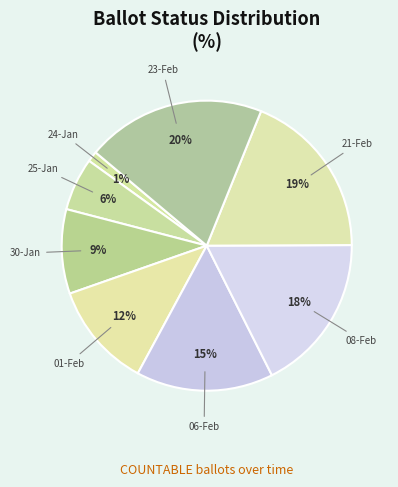

Which category has the smallest portion of the pie?

24-Jan